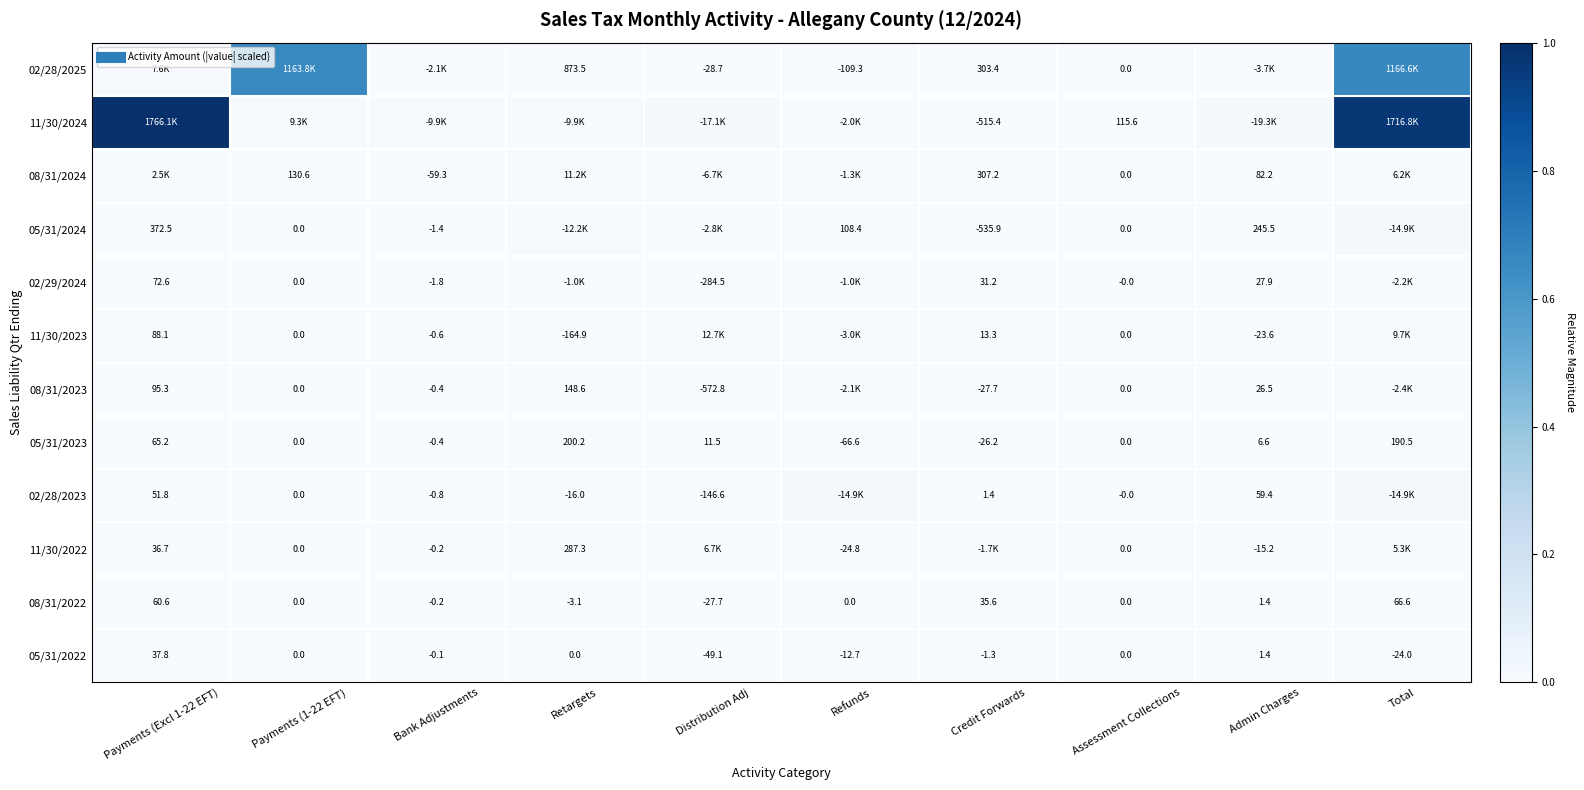

At which category is the sum across all series the highest?

Total